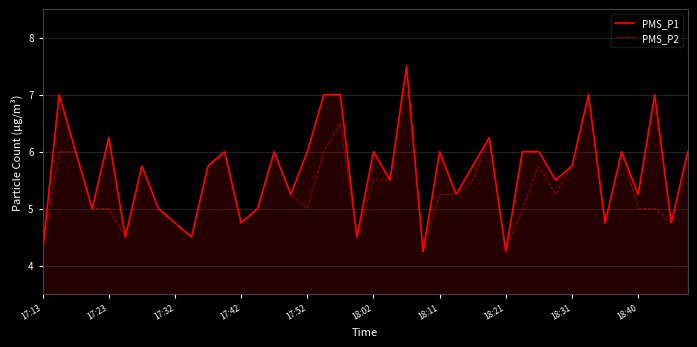

What is the maximum value for PMS_P2?

7.5